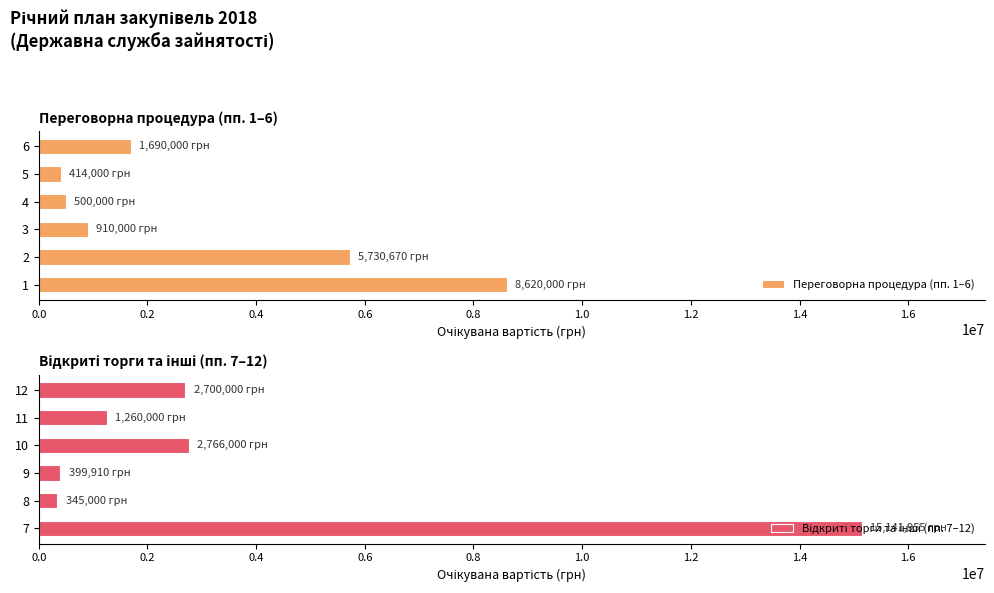

How many data points in Переговорна процедура (пп. 1–6) are less than 1690000?

3